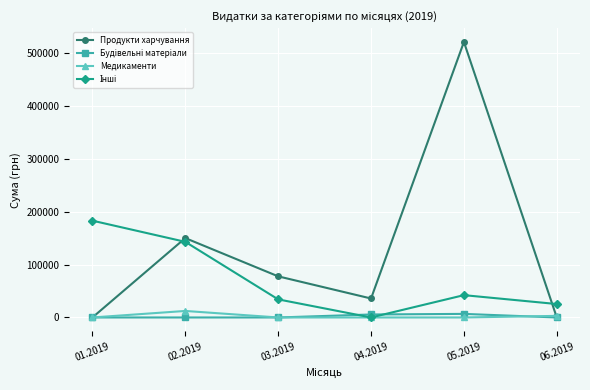

What is the label of the 4th point from the left?

04.2019